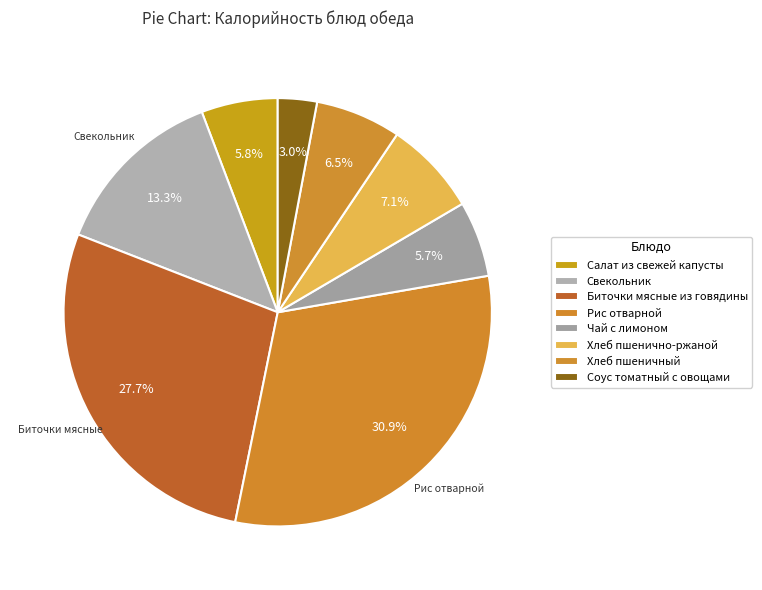

What is the change in value from Свекольник to Рис отварной?

+128.2